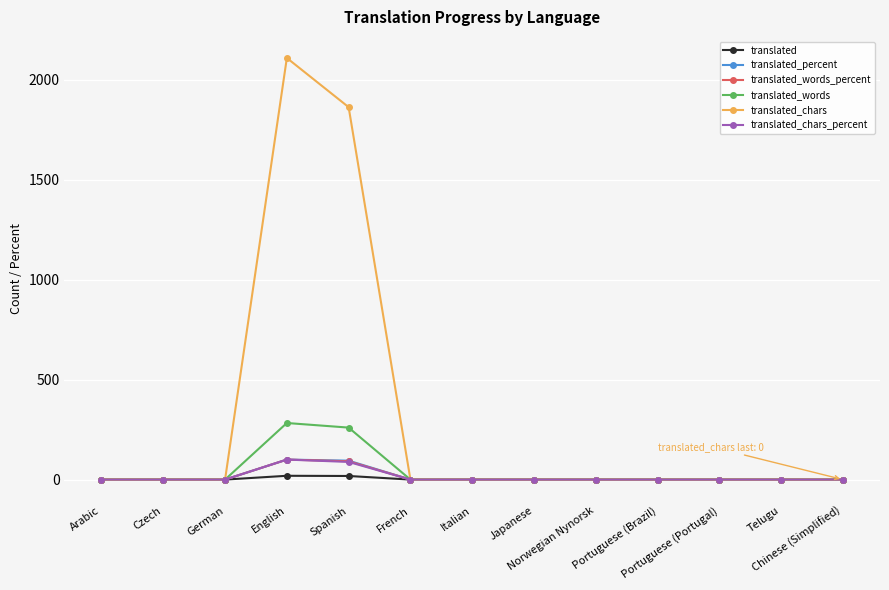

Is this an area chart (filled region under the line)?

No